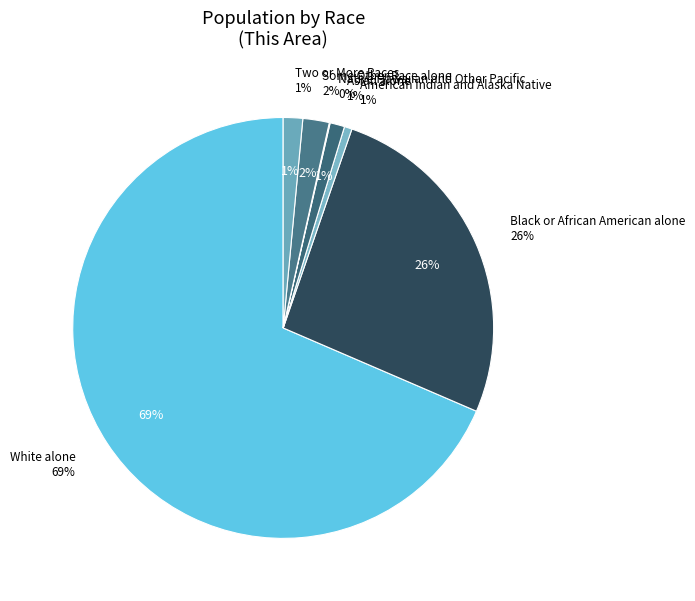

Does Asian alone account for over 50% of the chart?

No